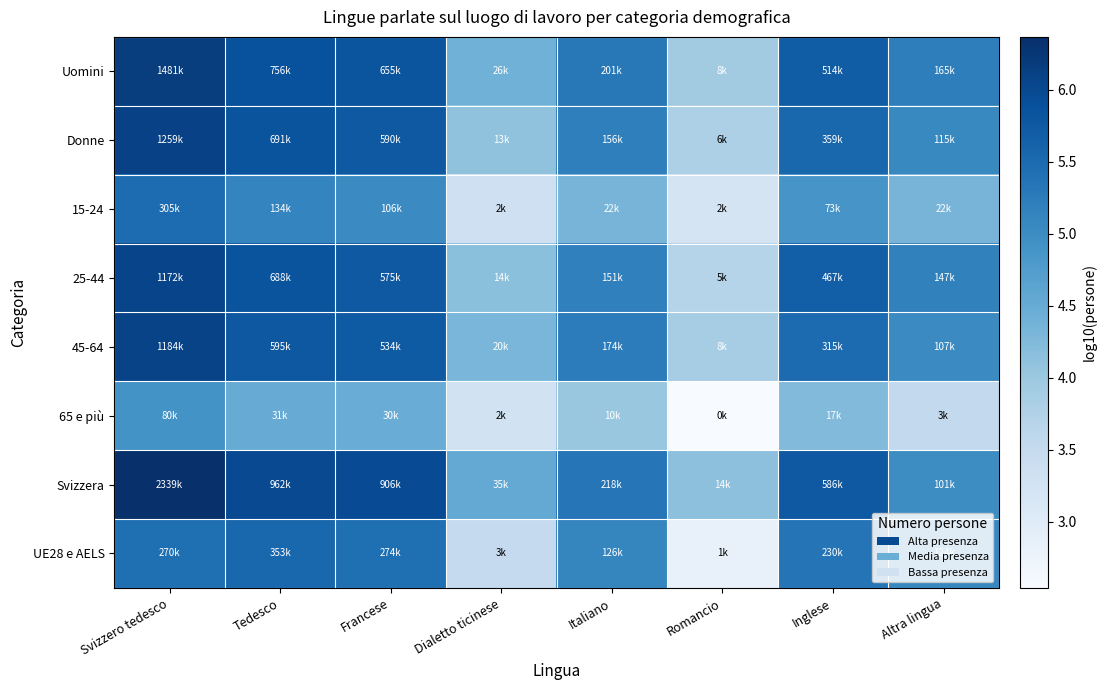

What is the spread (max minus min) of values at Svizzero tedesco?

1.5